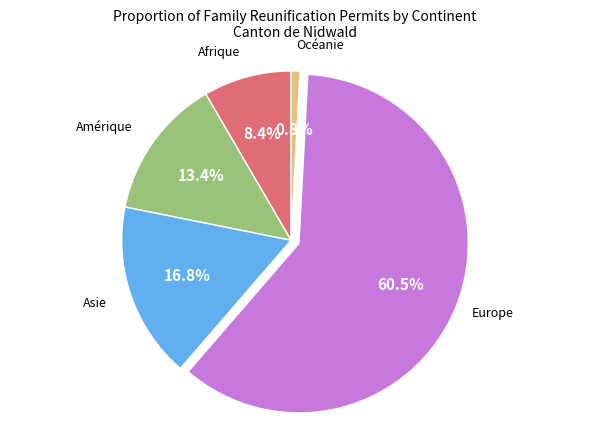

Rank the categories by value from lowest to highest.

Océanie, Afrique, Amérique, Asie, Europe